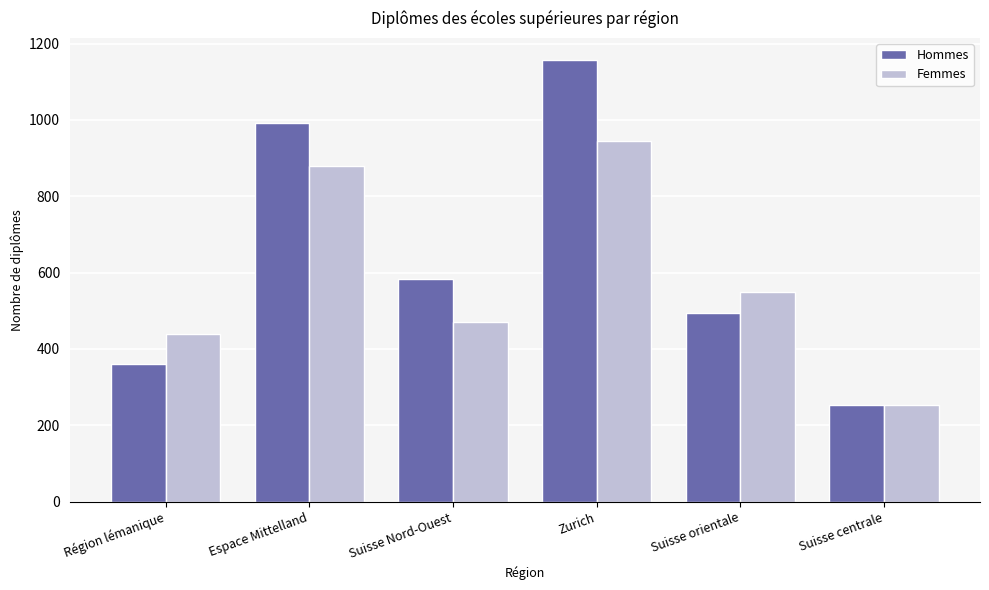

Where is Hommes nearest to the value 705?

Suisse Nord-Ouest